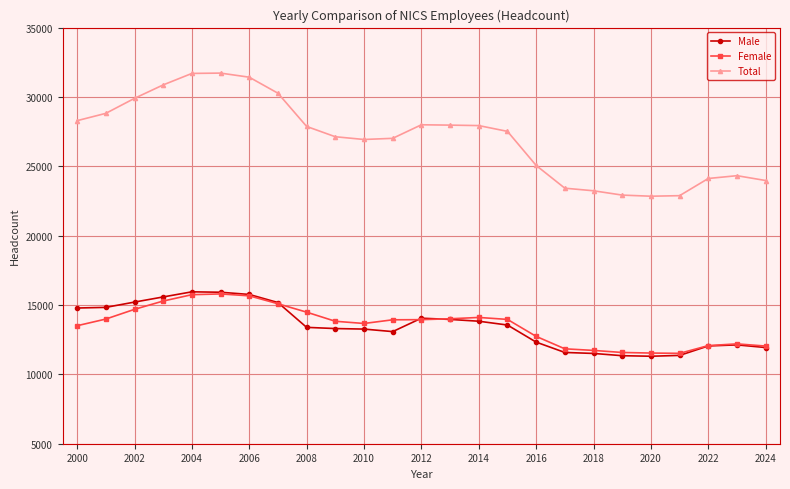

What is the value of the Female point at the 20th from the left?

11578